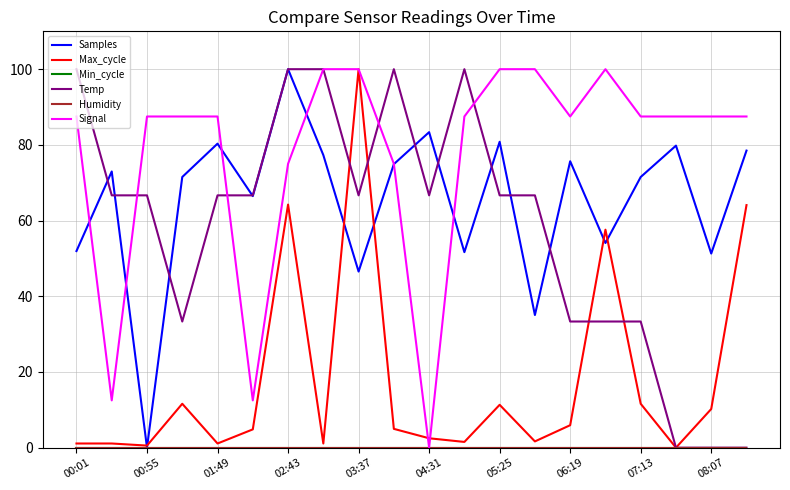

True or false: Signal and Humidity cross at least once.

False